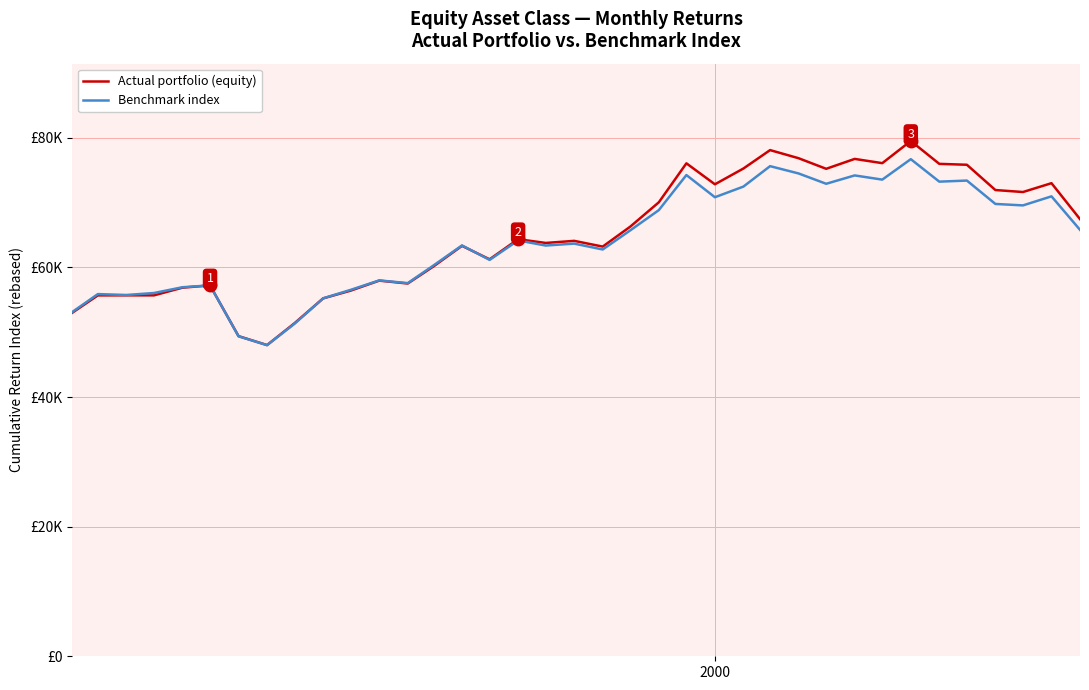

Is this an area chart (filled region under the line)?

No